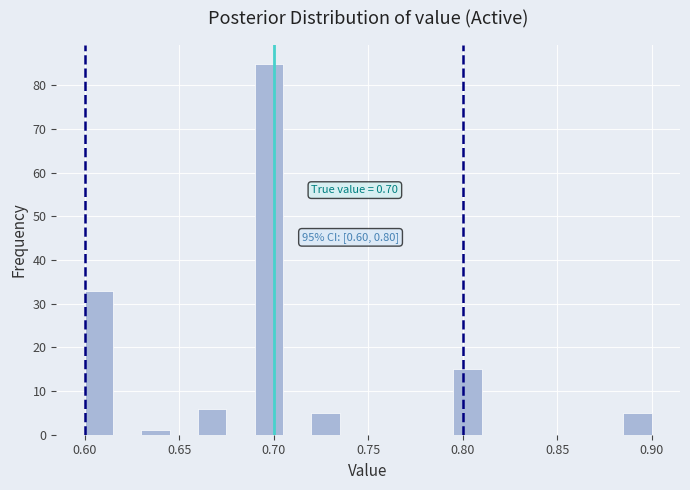

Around what value on the x-axis is the tallest bar? Give the approximate position of its centre, as read against the axis.

0.700